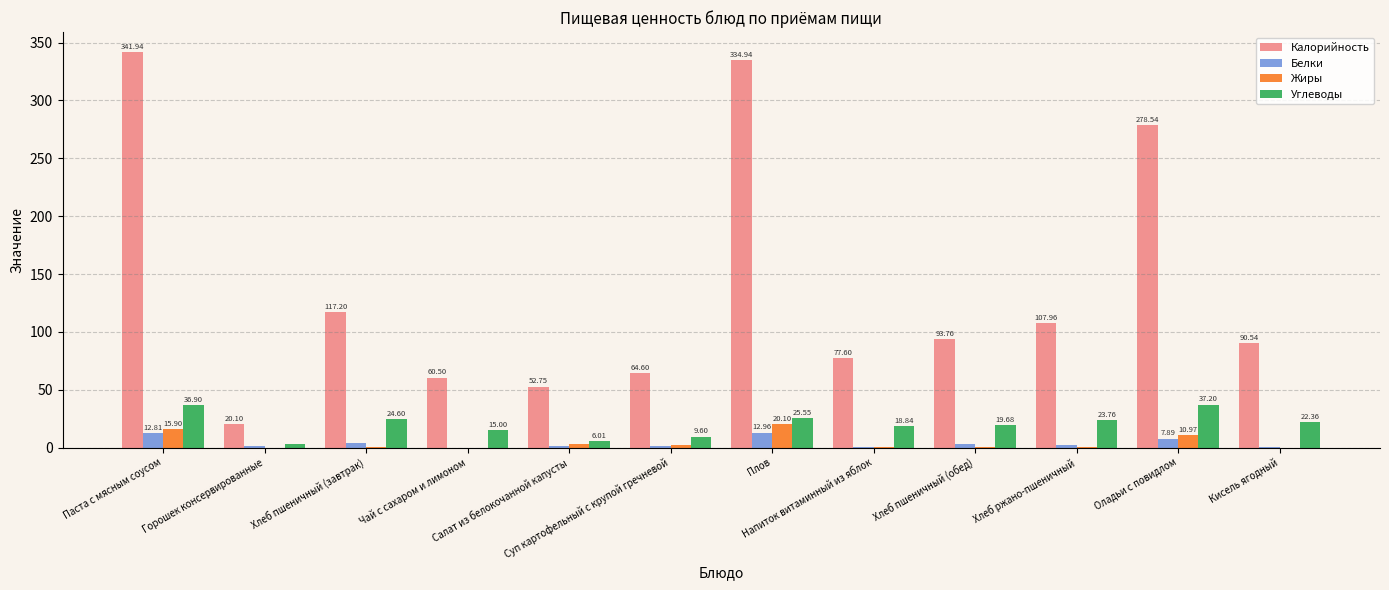

What are all the series names shown in the legend?

Калорийность, Белки, Жиры, Углеводы